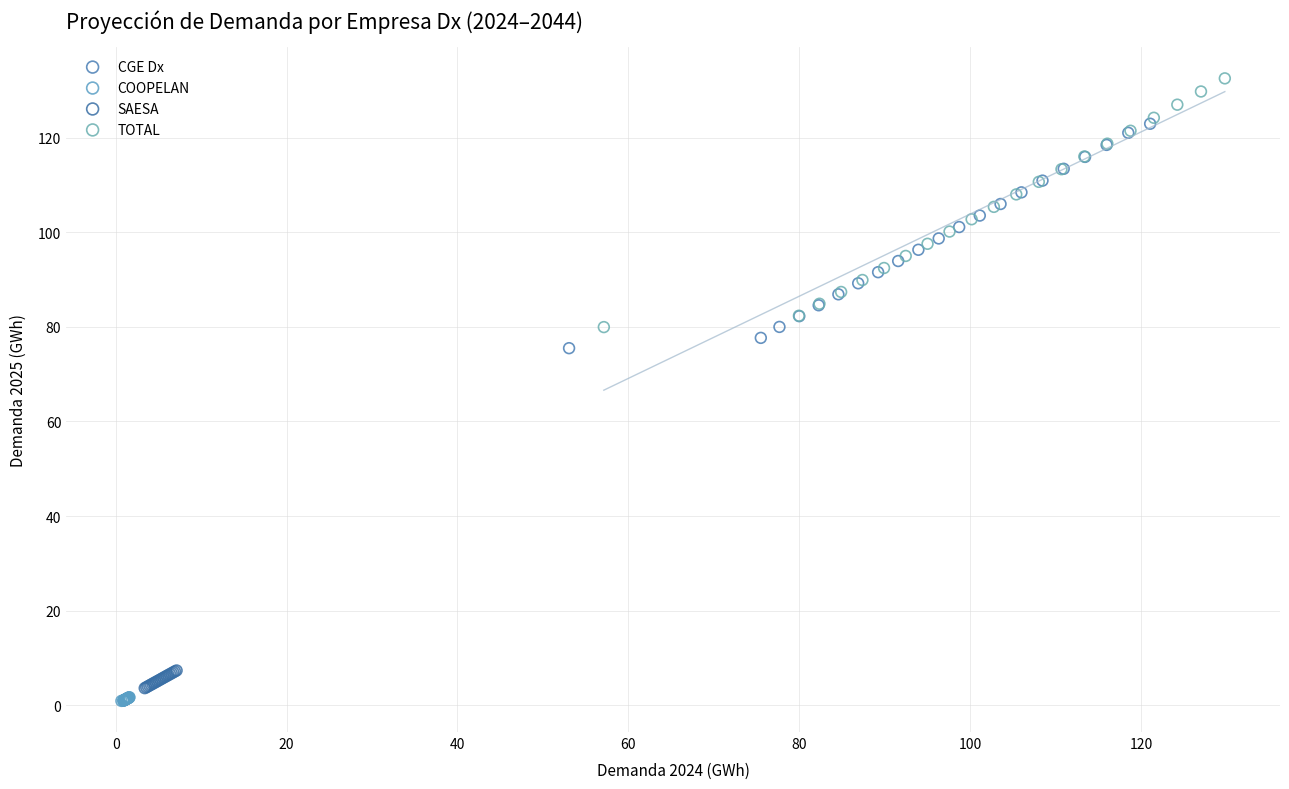

What are all the series names shown in the legend?

CGE Dx, COOPELAN, SAESA, TOTAL